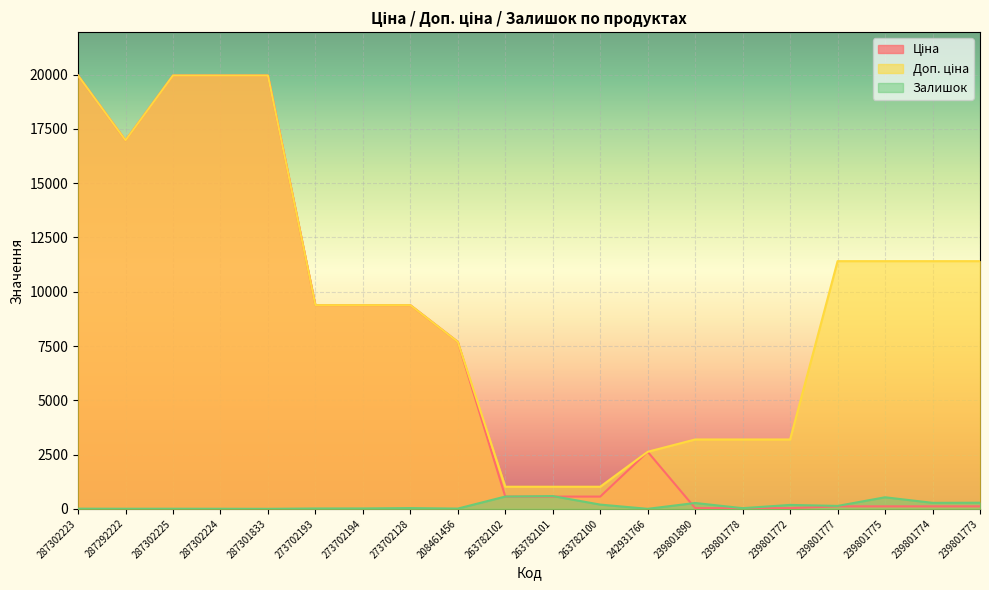

What is the approximate value of Ціна at 263782102?

564.0